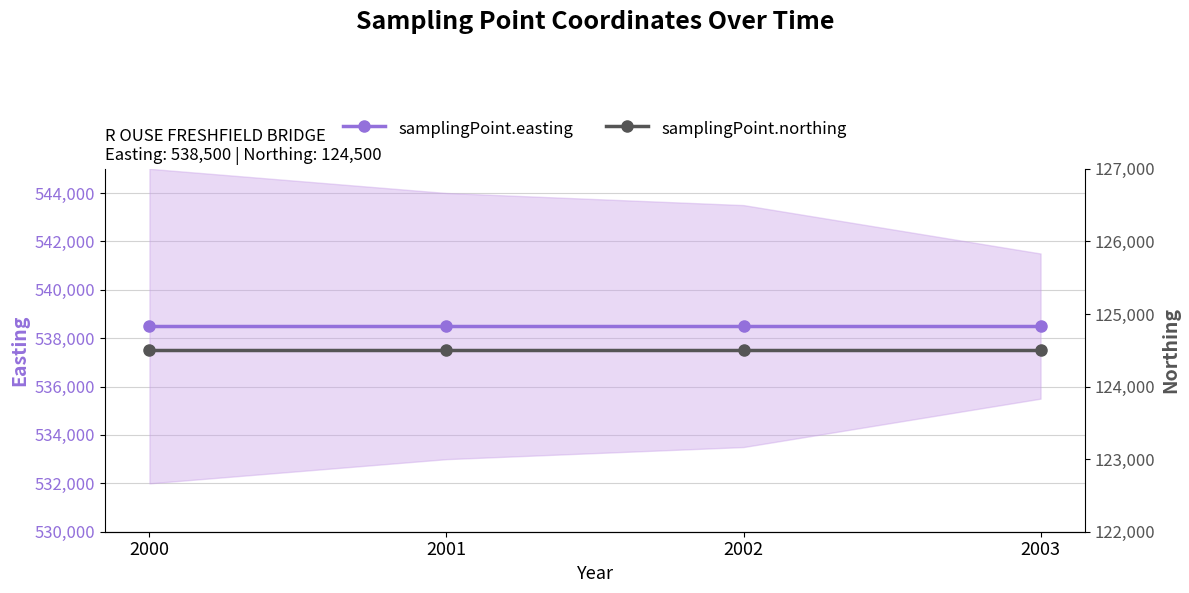

What is the value of the samplingPoint.easting point at the 3rd from the left?

538500